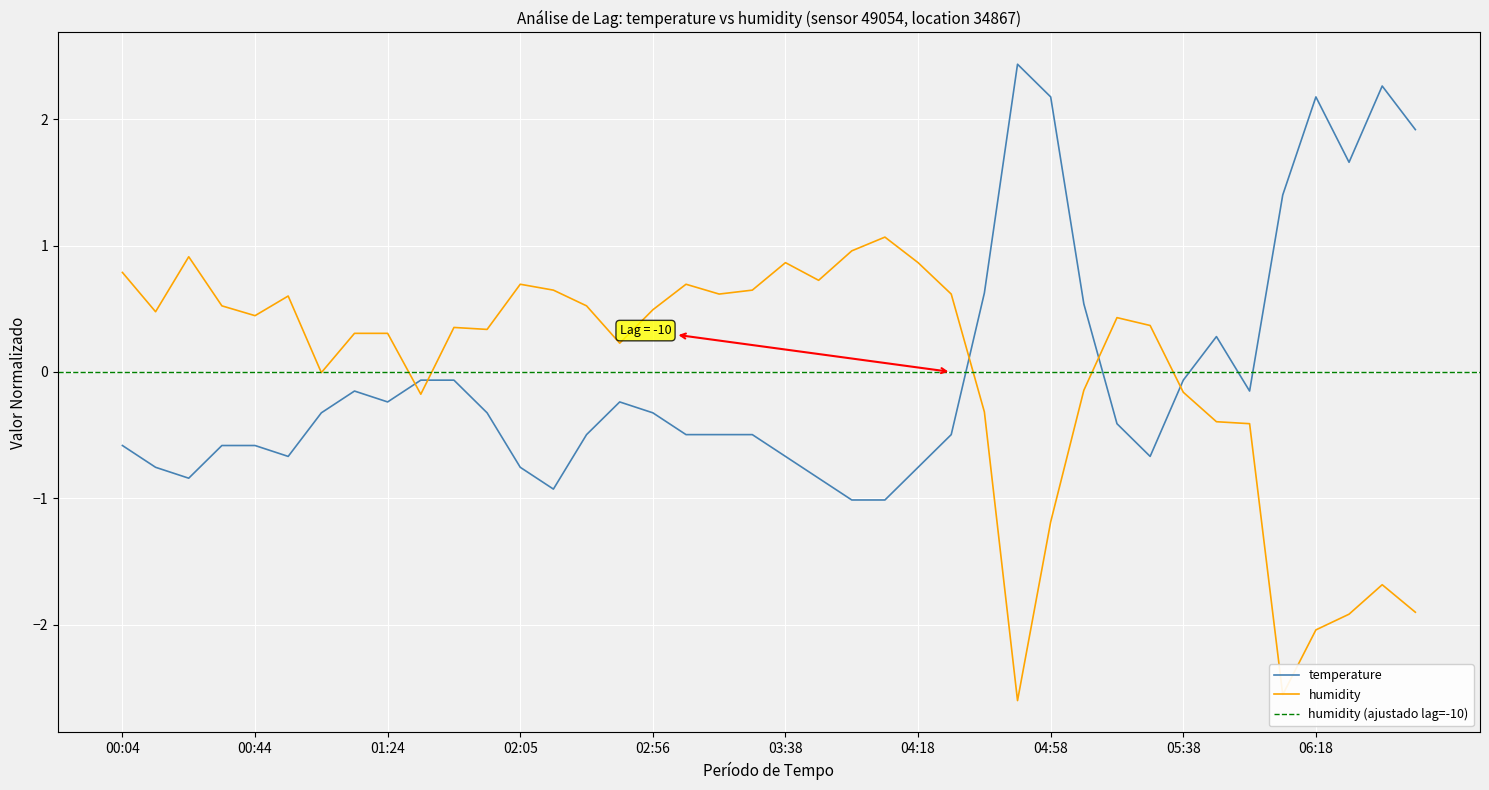

Where is temperature nearest to the value 0?

2023-02-01T01:34